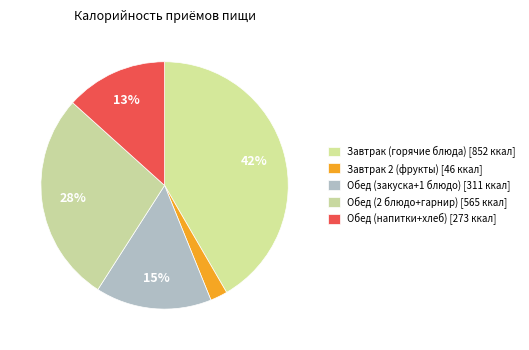

Is there a majority slice in this chart?

No